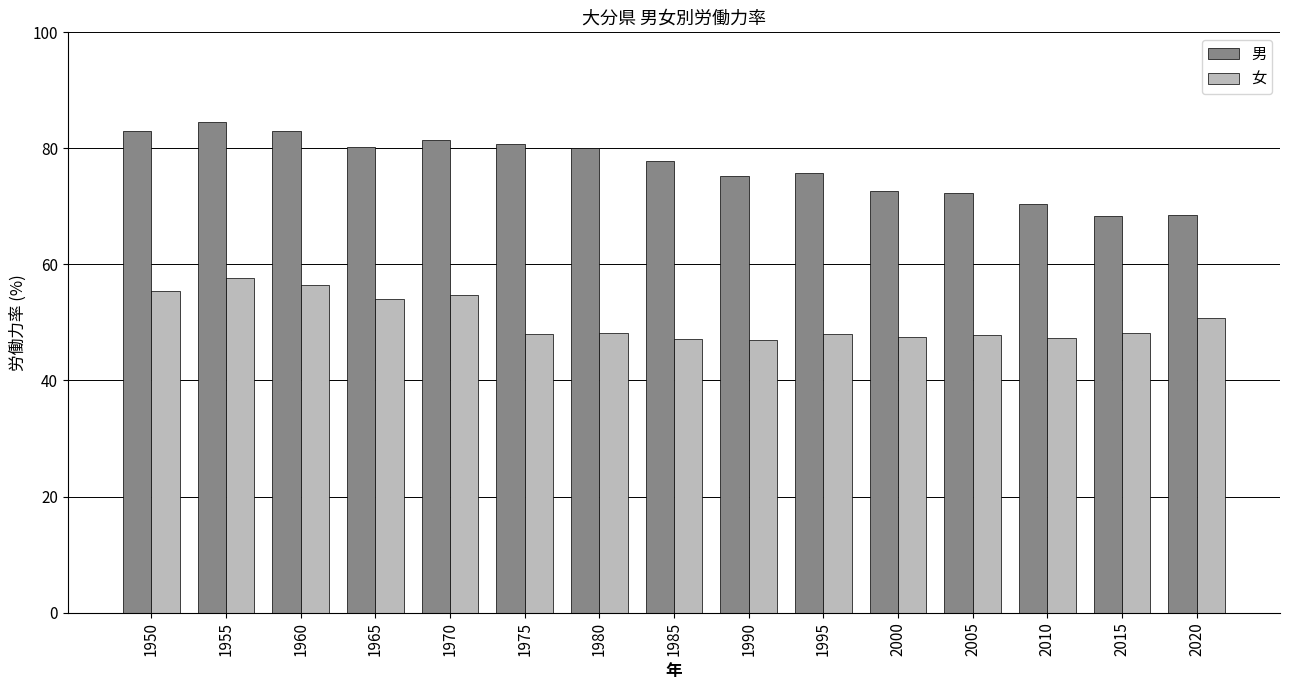

What is the average value of the 男 series?

76.9